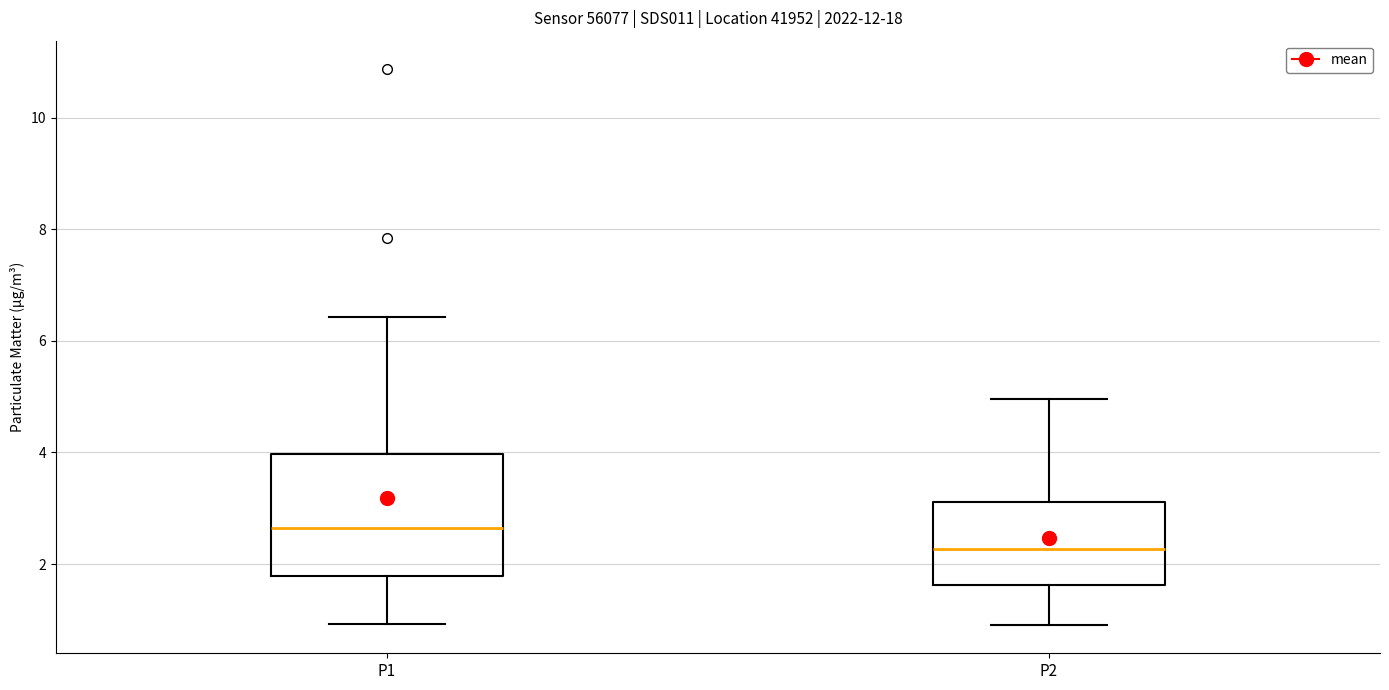

Reading left to right, read every box against the y-axis: the position of its median line, the range the box covers, and the ends of its whiskers. The values are not printed on the chart, so give them approximately, as read against the axis.

P1: median 2.6, box 1.8 to 4.0, whiskers 1.0 to 6.4
P2: median 2.2, box 1.6 to 3.2, whiskers 1.0 to 5.0